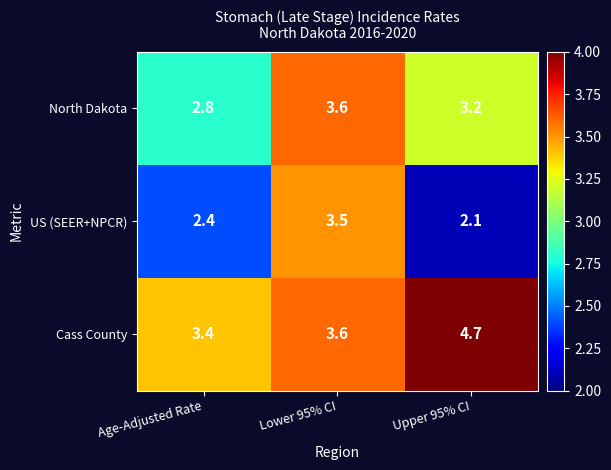

The North Dakota series shows 2.4 at Lower 95% CI. True or false?

False